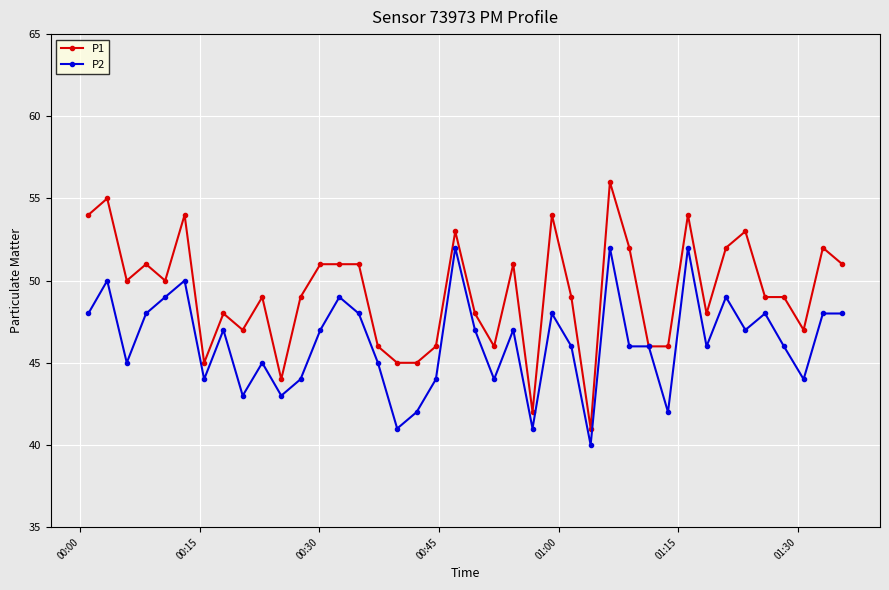

List the series in order of their overall mean, highest first.

P1, P2